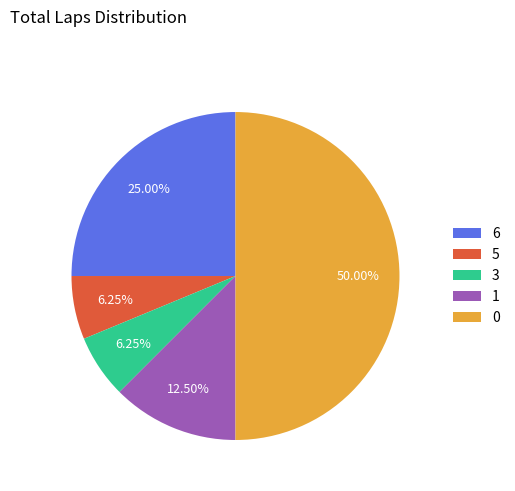

How many segments does this pie chart have?

5